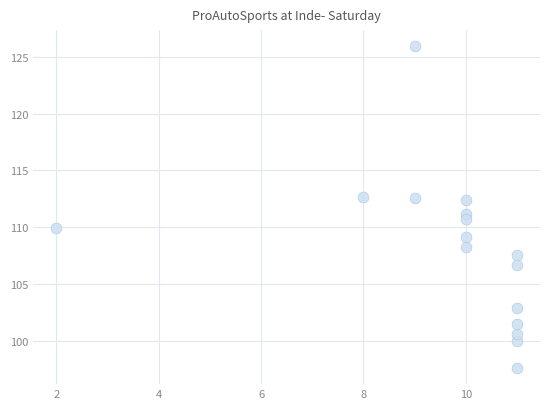

What is the range of X values (max minus min)?

9.0